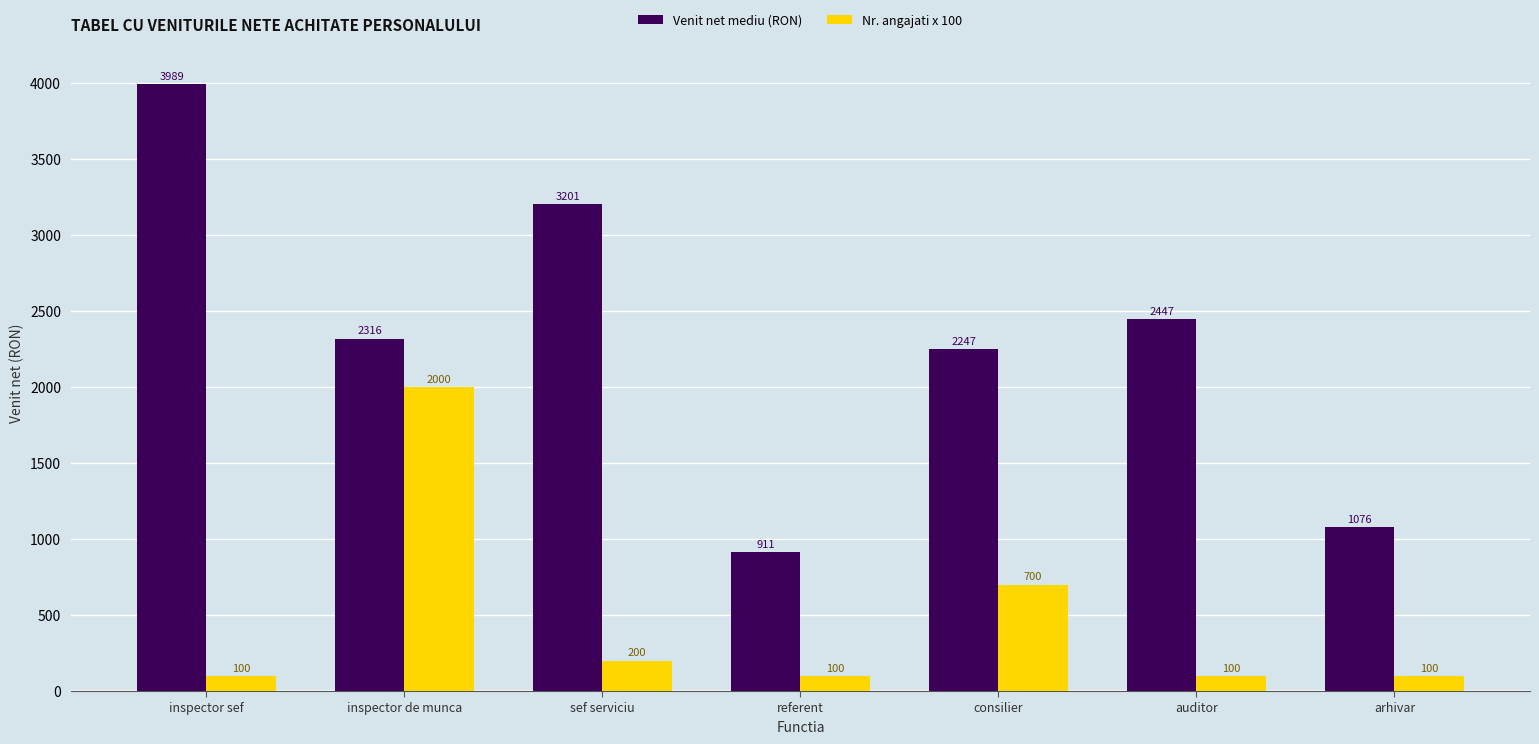

Where does the Venit net mediu (RON) series first go above 2316?

inspector sef